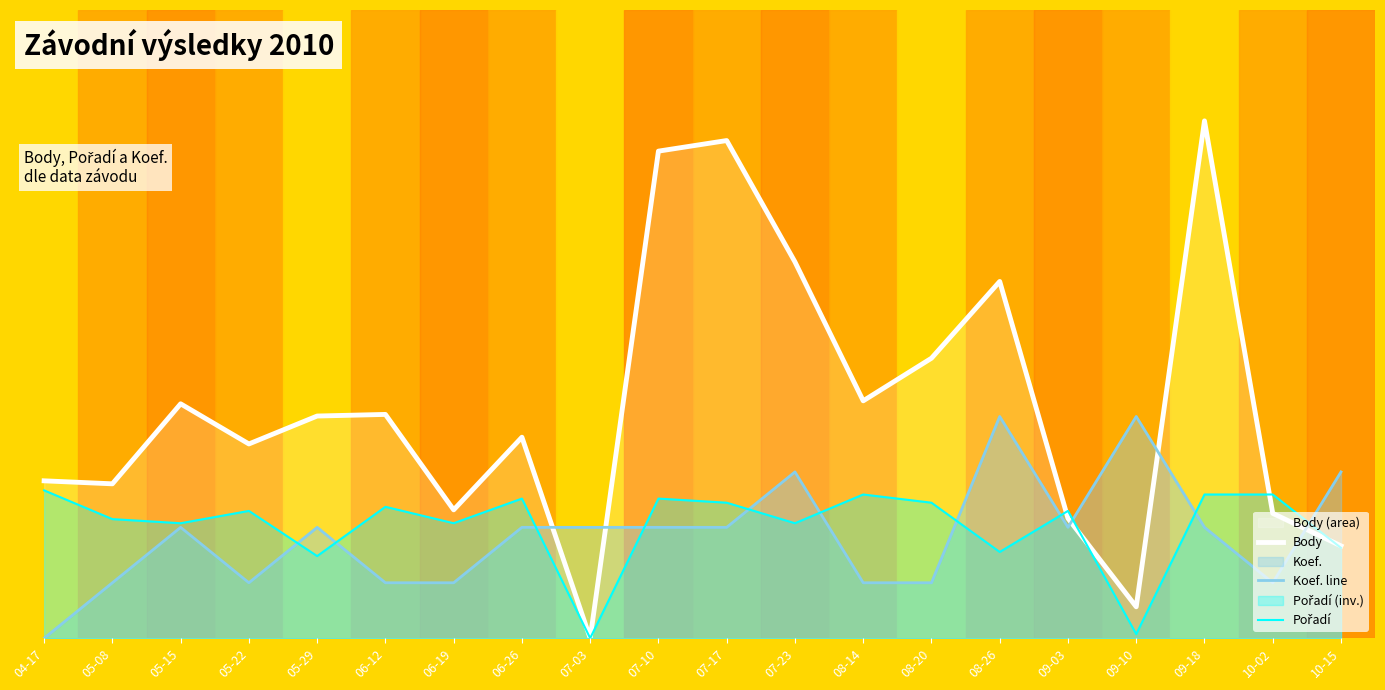

Read the Pořadí value at 07-17.

0.2